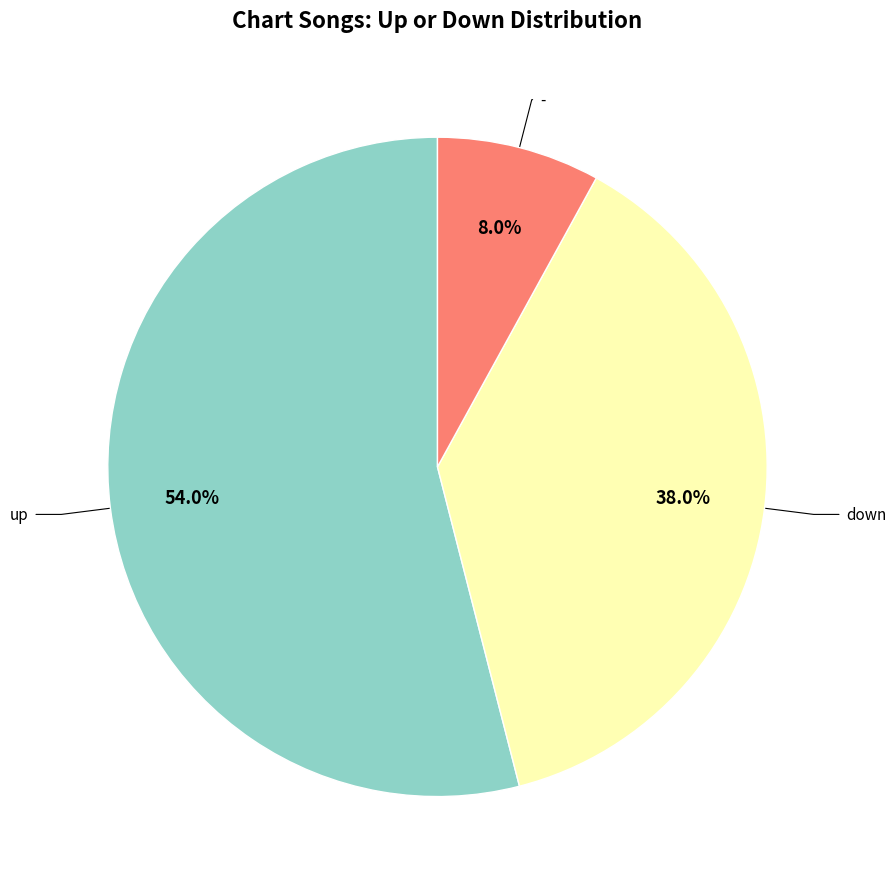

Does any single category account for the majority?

Yes